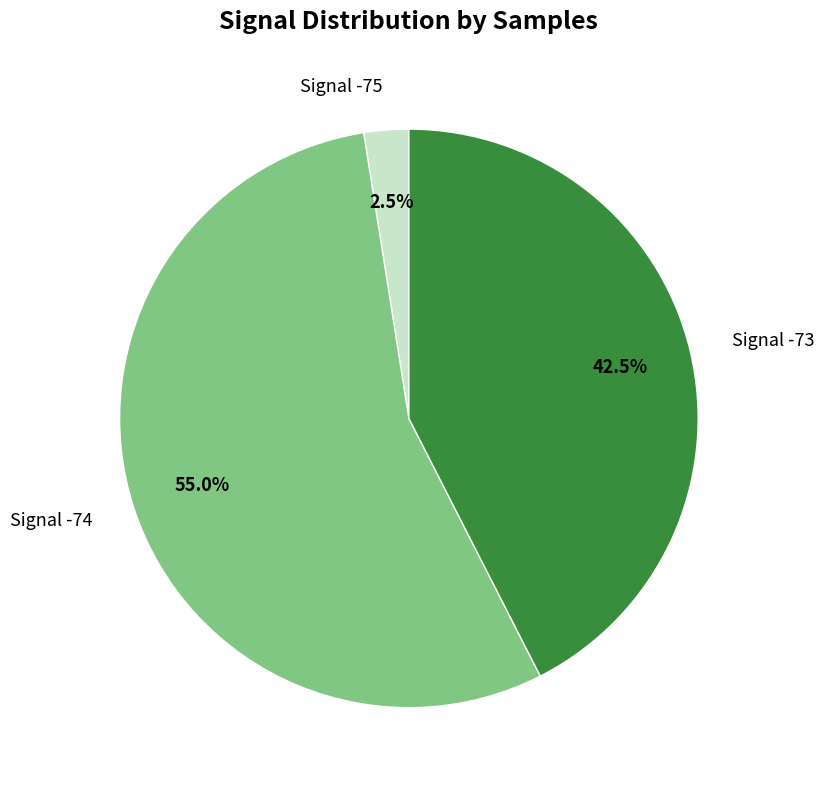

Is there any slice that represents more than half of the pie?

Yes